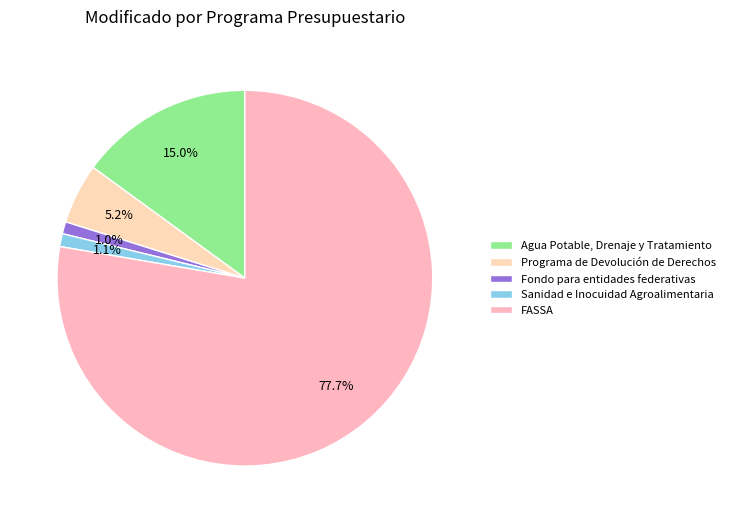

Approximately how many times larger is the value at Agua Potable, Drenaje y Tratamiento compared to FASSA?

0.2